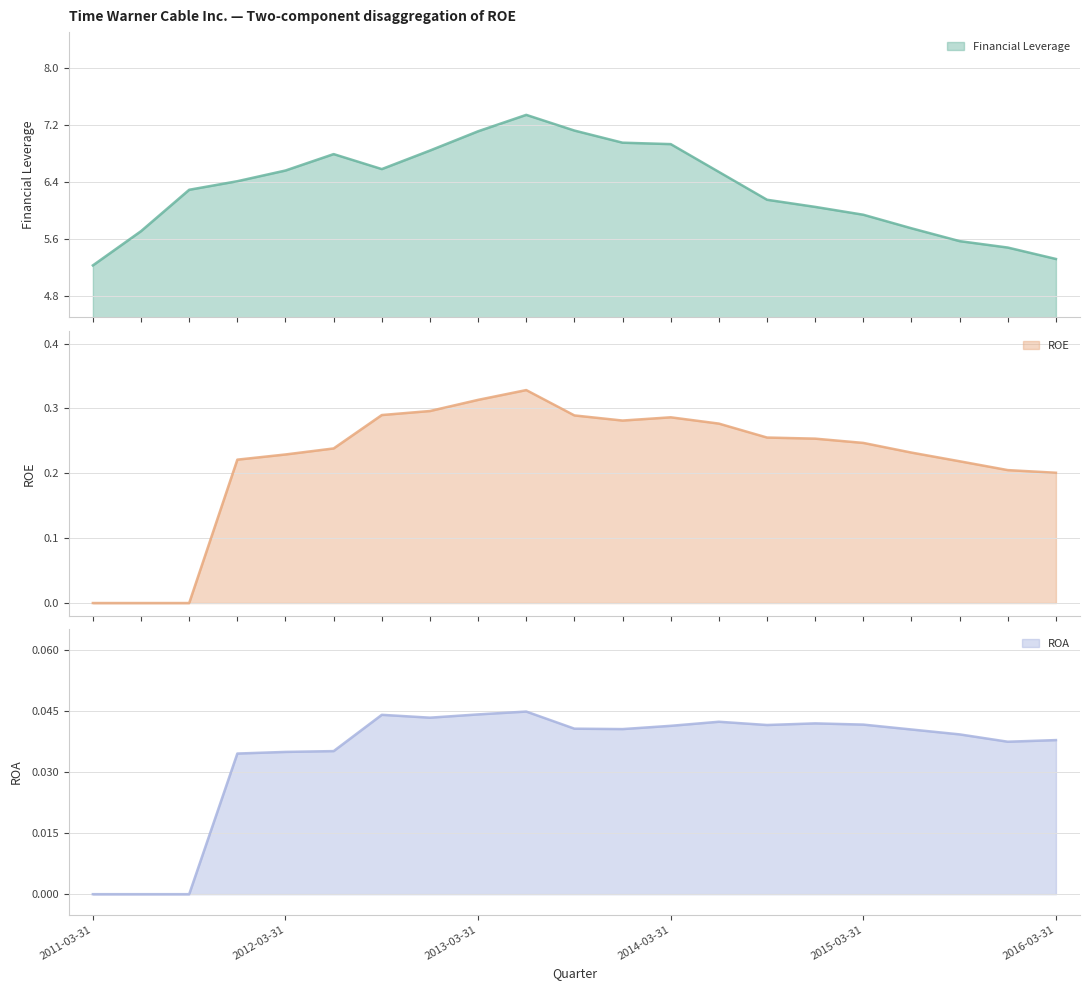

Does the chart display data point markers on the line(s)?

No